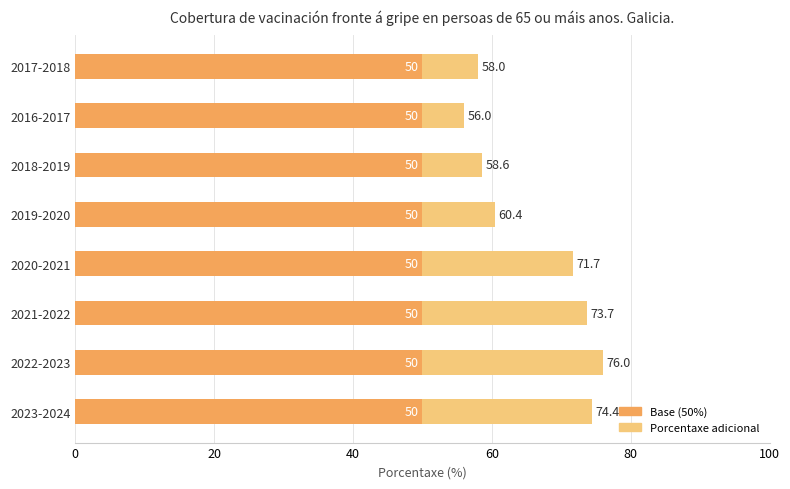

How many data points does each series have?

8